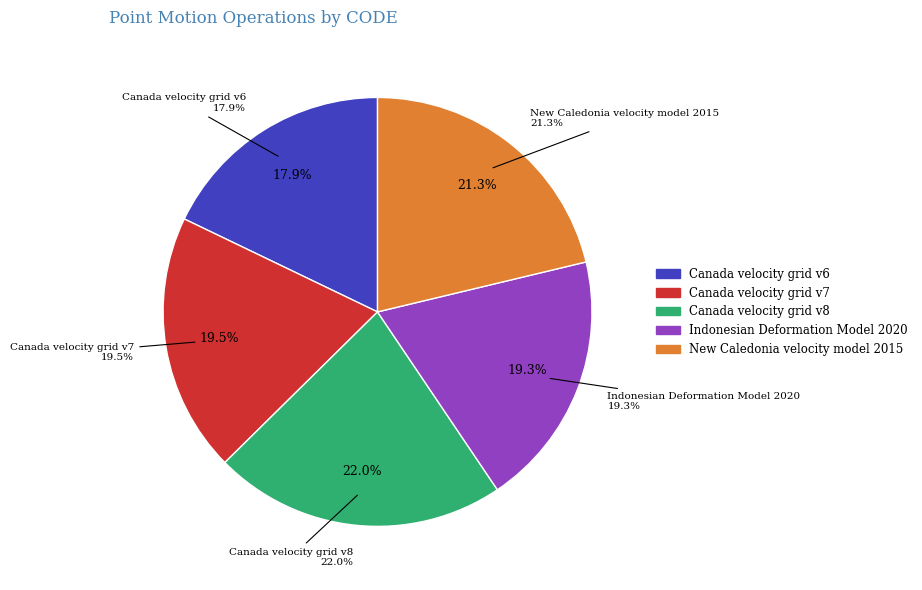

Count the number of slices in the pie.

5